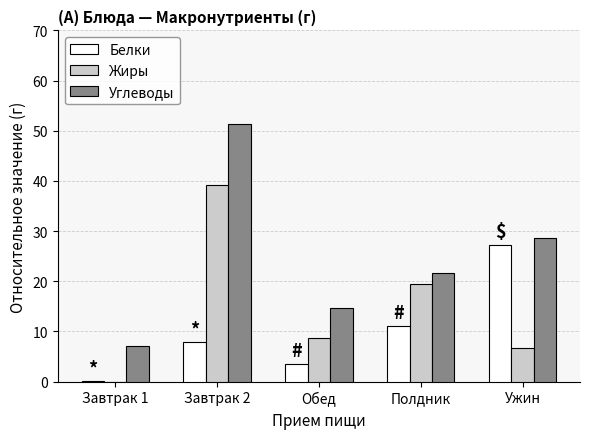

What is the maximum value for Белки?

27.3